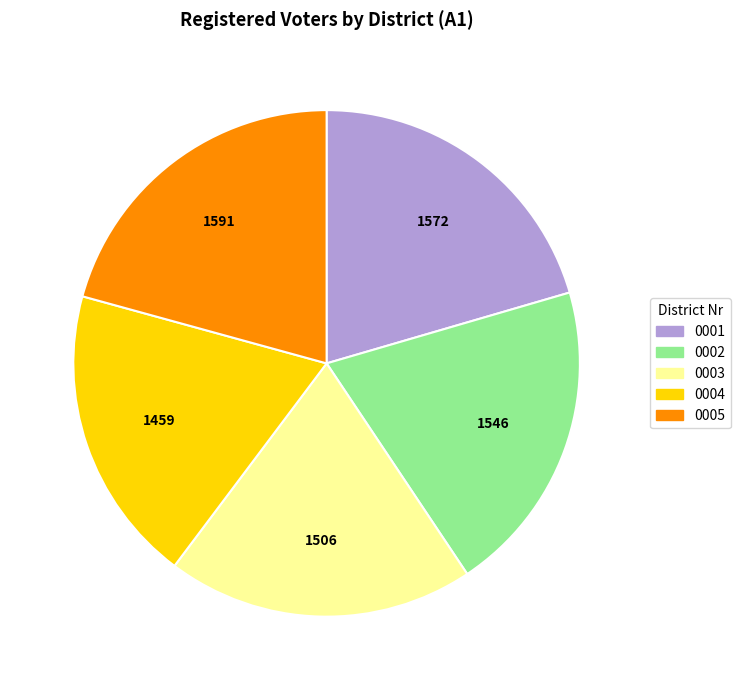

Combined, do 0002 and 0005 account for over 50%?

No